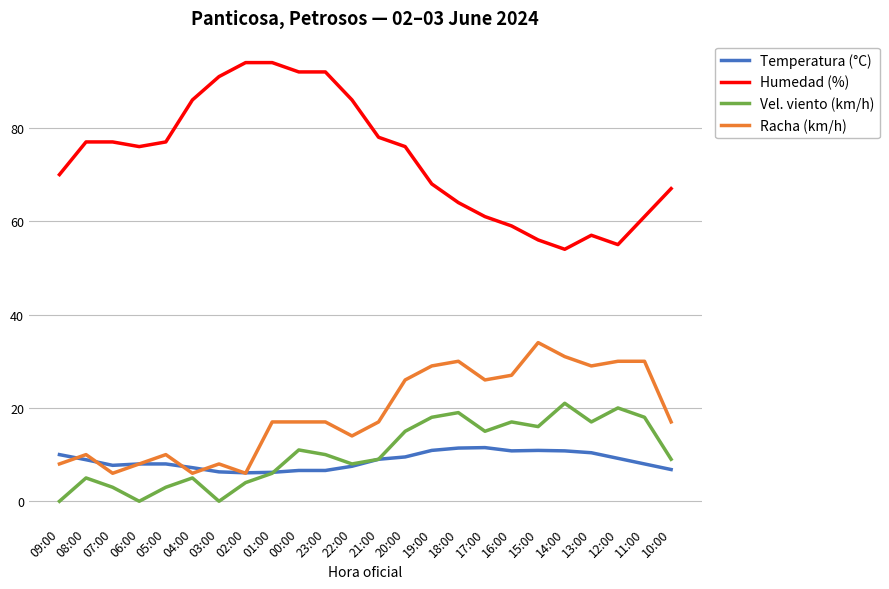

Rank the series by their maximum value, from lowest to highest.

Temperatura (°C), Vel. viento (km/h), Racha (km/h), Humedad (%)